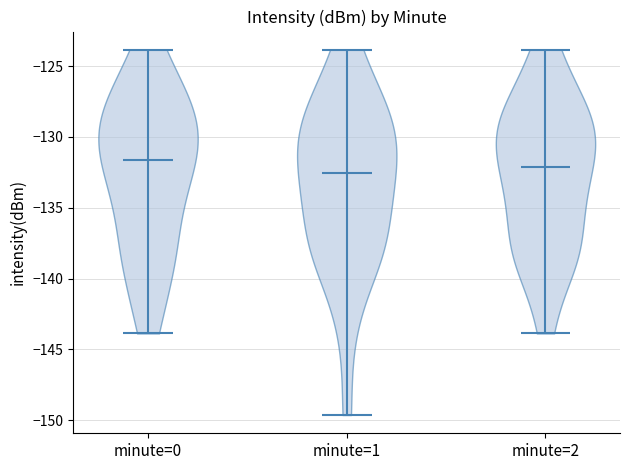

Where does the median line of the violin for minute=1 sit on the y-axis? The values are not printed on the chart, so give them approximately, as read against the axis.

-132.5